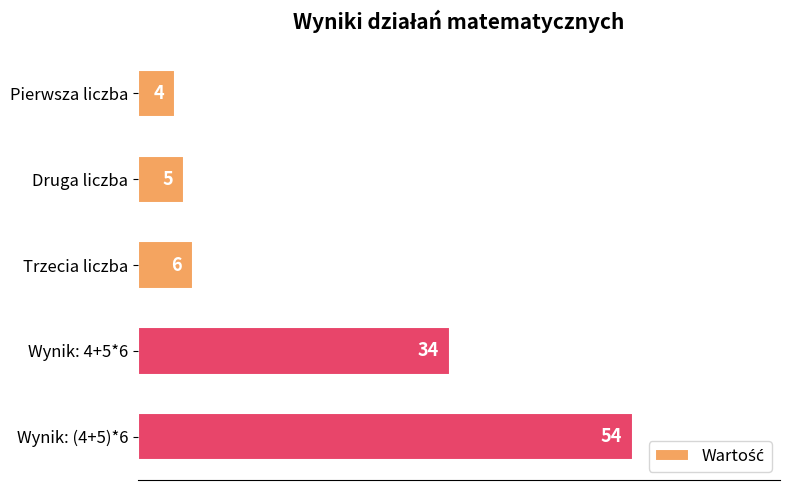

Rank the categories by value from highest to lowest.

Wynik: (4+5)*6, Wynik: 4+5*6, Trzecia liczba, Druga liczba, Pierwsza liczba